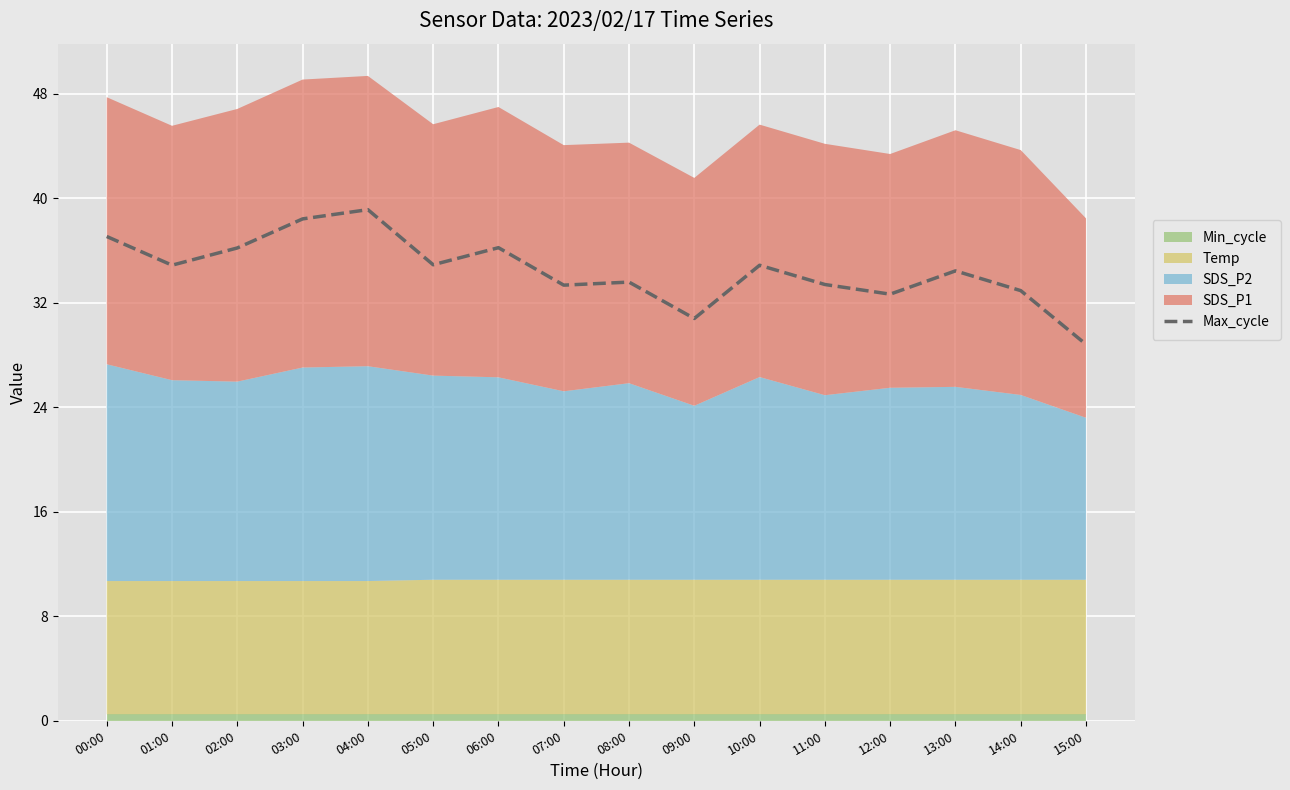

What value does the data have at 15:00?

28.8